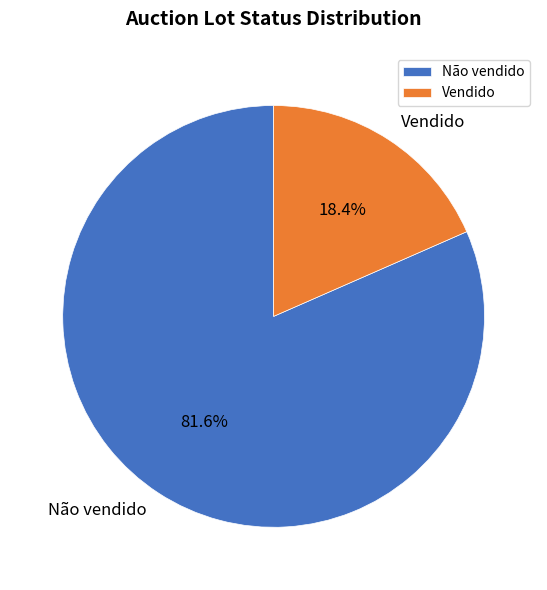

Which category has the biggest portion of the pie?

Não vendido